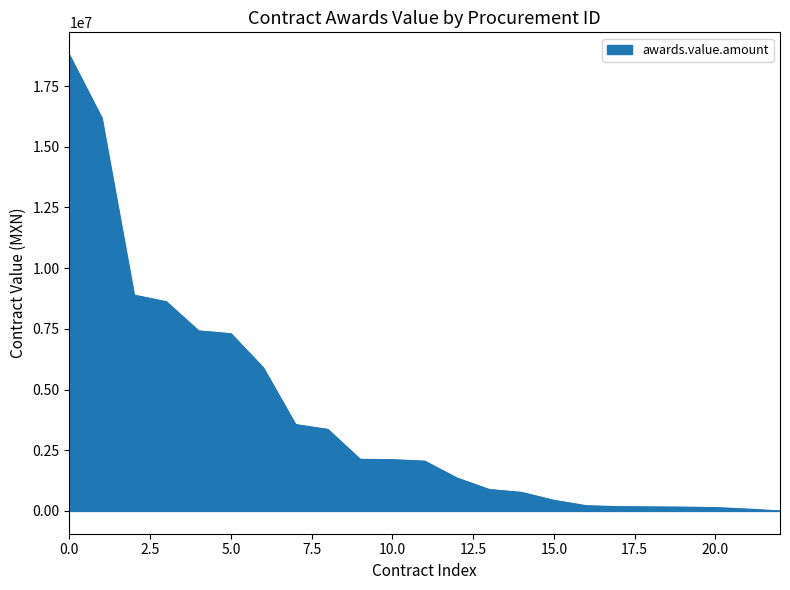

What is the difference between the maximum and minimum values?

18775230.5